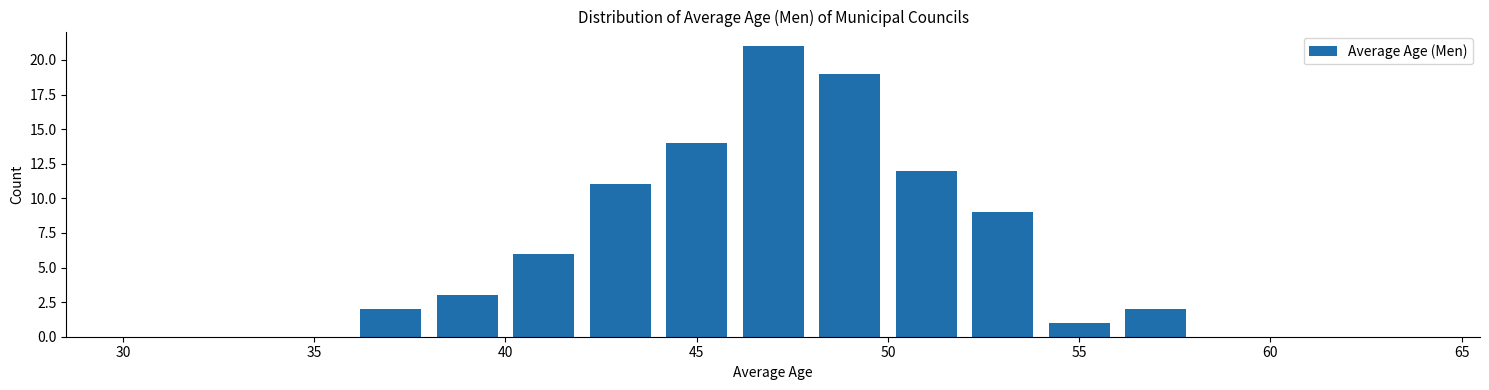

Reading left to right, list every bar in this chart as the range it spans on the x-axis followed by its height. The values are not printed on the chart, so give them approximately, as read against the axis.

30 to 32: 0
32 to 34: 0
34 to 36: 0
36 to 38: 2
38 to 40: 3
40 to 42: 6
42 to 44: 11
44 to 46: 14
46 to 48: 21
48 to 50: 19
50 to 52: 12
52 to 54: 9
54 to 56: 1
56 to 58: 2
58 to 60: 0
60 to 62: 0
62 to 64: 0